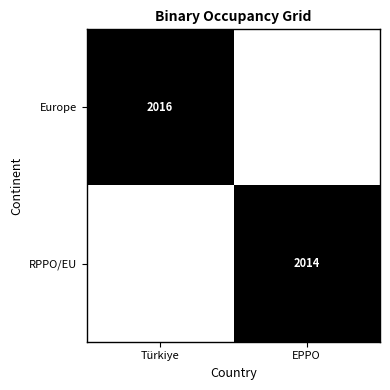

Rank the categories by Europe value from lowest to highest.

EPPO, Türkiye